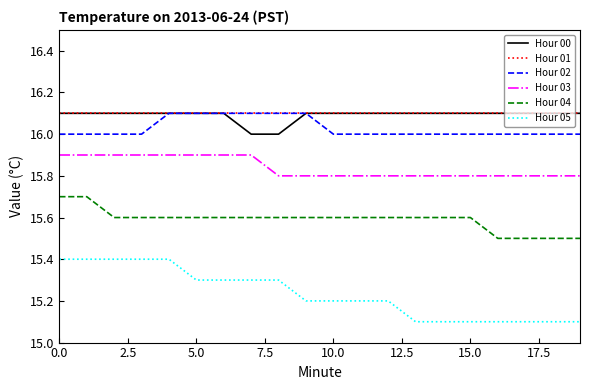

True or false: Hour 05 and Hour 03 cross at least once.

False